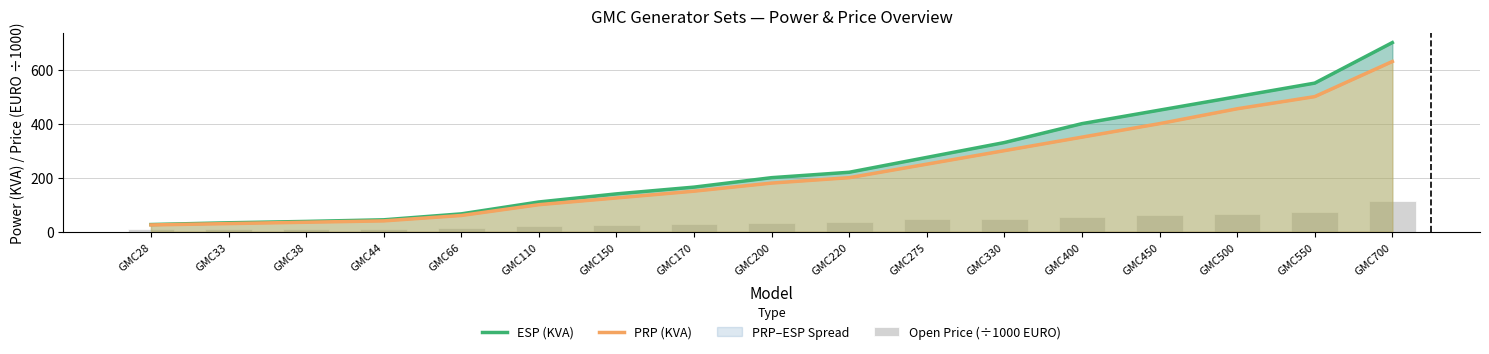

Read the ESP (KVA) value at GMC220.

220.0